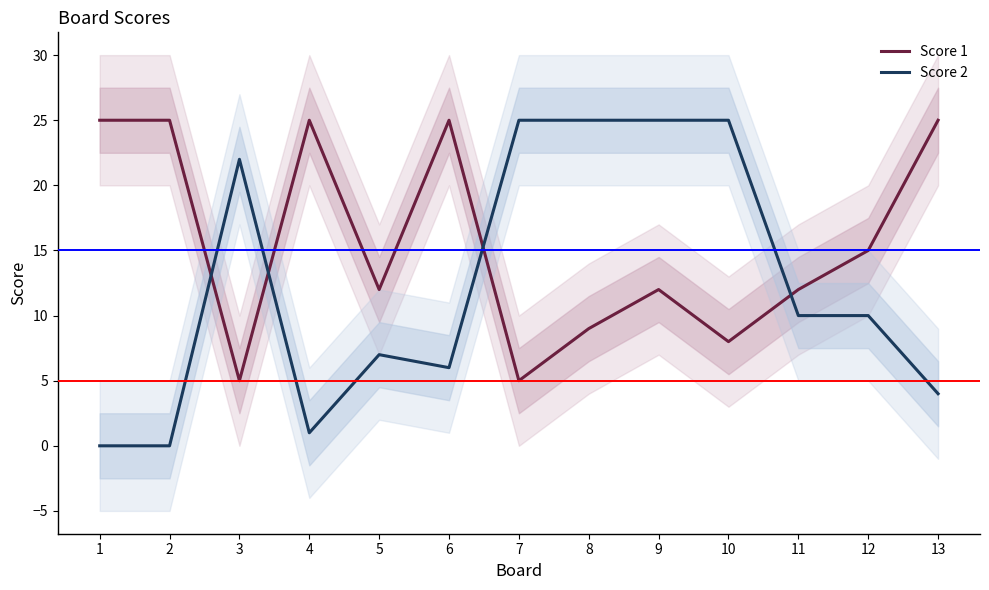

At which label does Score 1 first exceed 12?

1